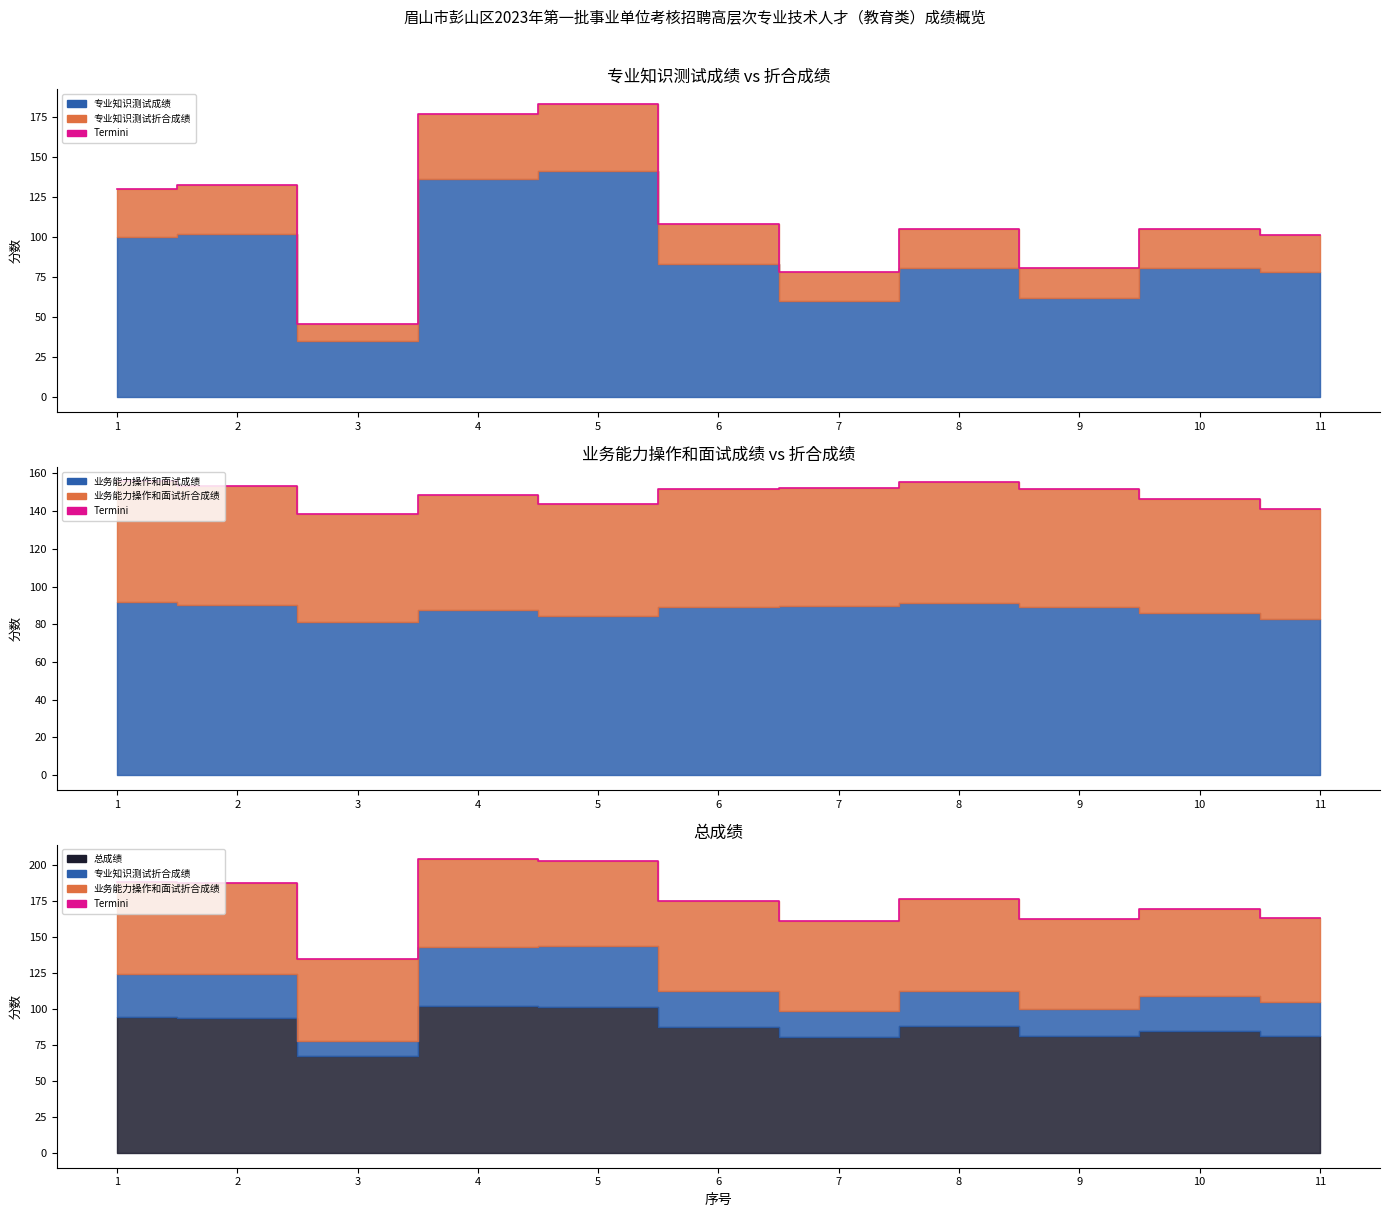

Approximately how many times larger is the value at 11 compared to 7?

1.0